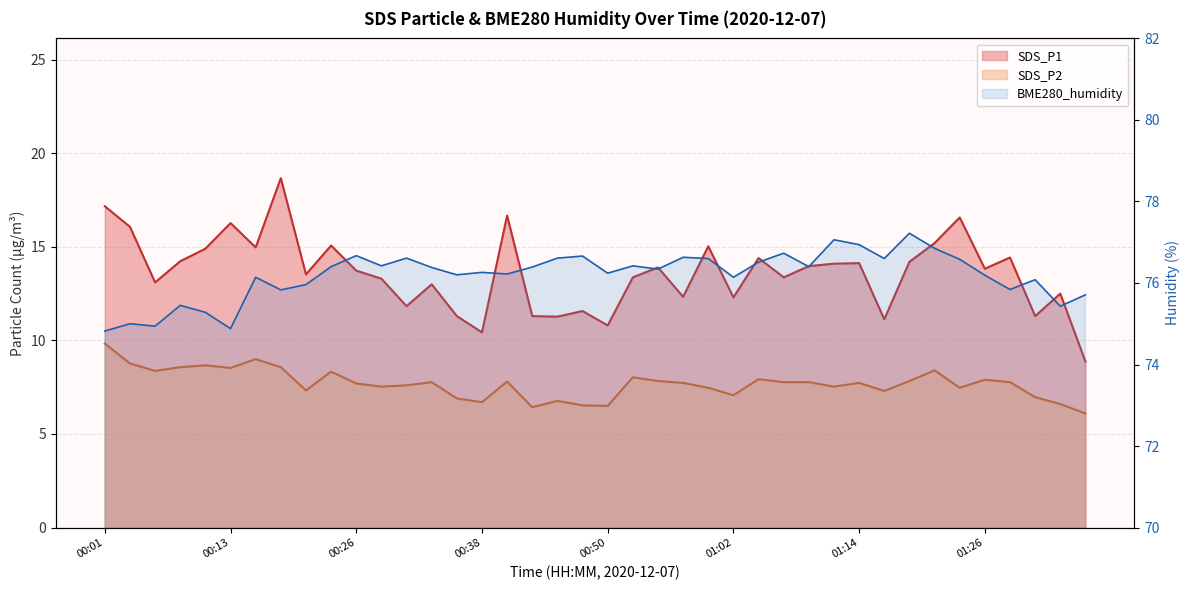

What is the value of the SDS_P2 point at the 17th from the left?

7.8